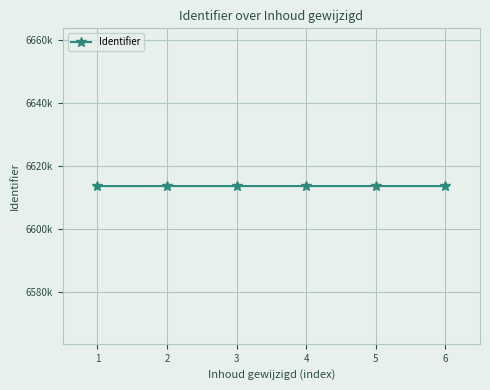

Rank the categories by value from lowest to highest.

1, 2, 3, 4, 5, 6